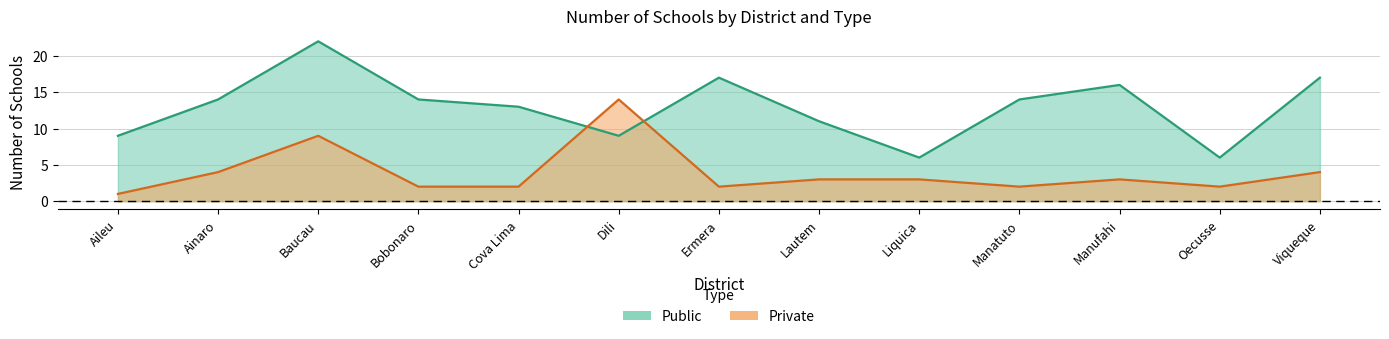

What are all the series names shown in the legend?

Public, Private